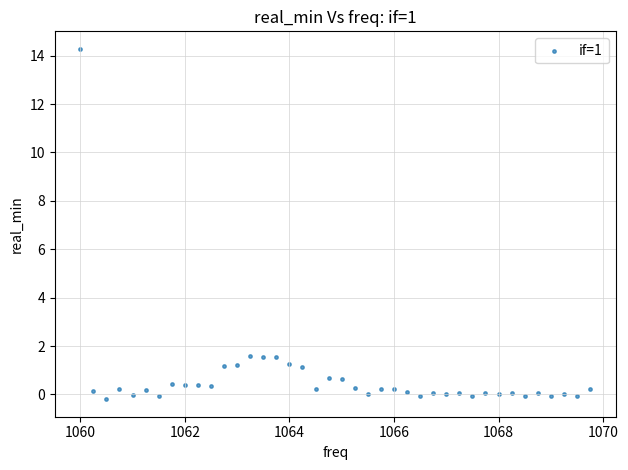

What is the range of Y values (max minus min)?

14.5